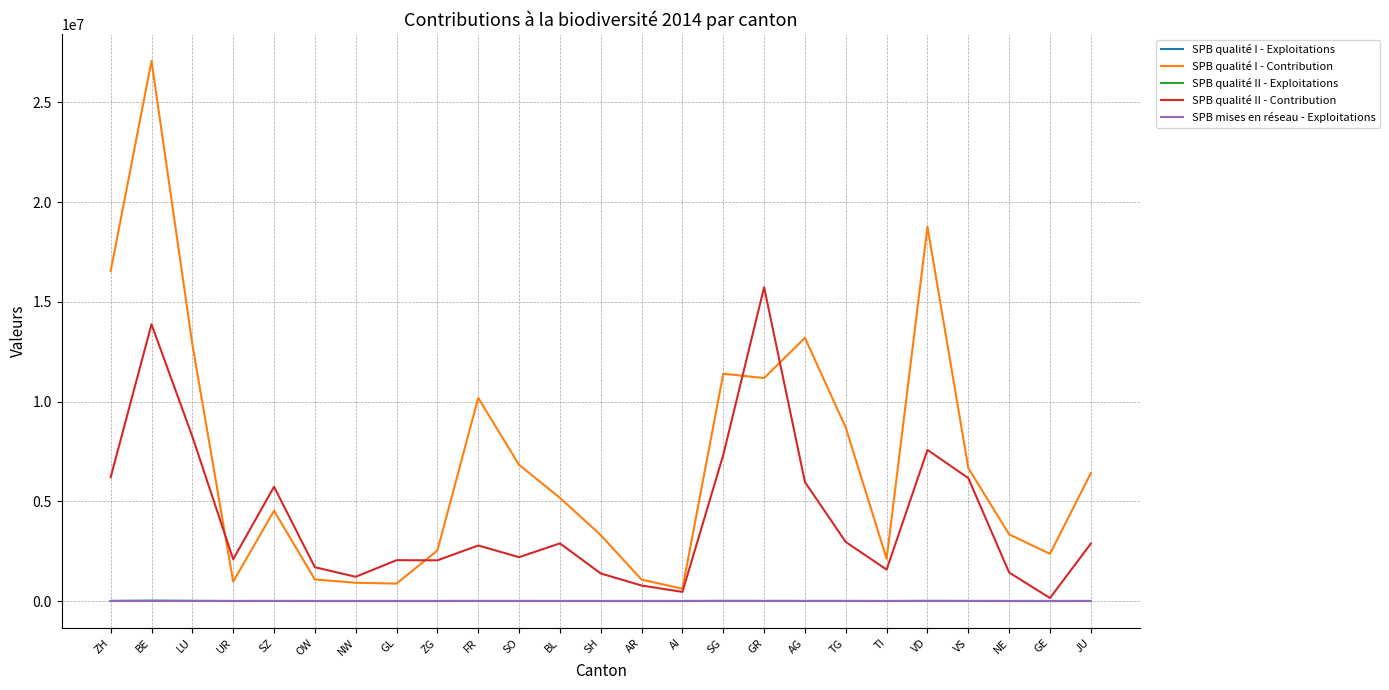

Which series has the largest total across all categories?

SPB qualité I - Contribution